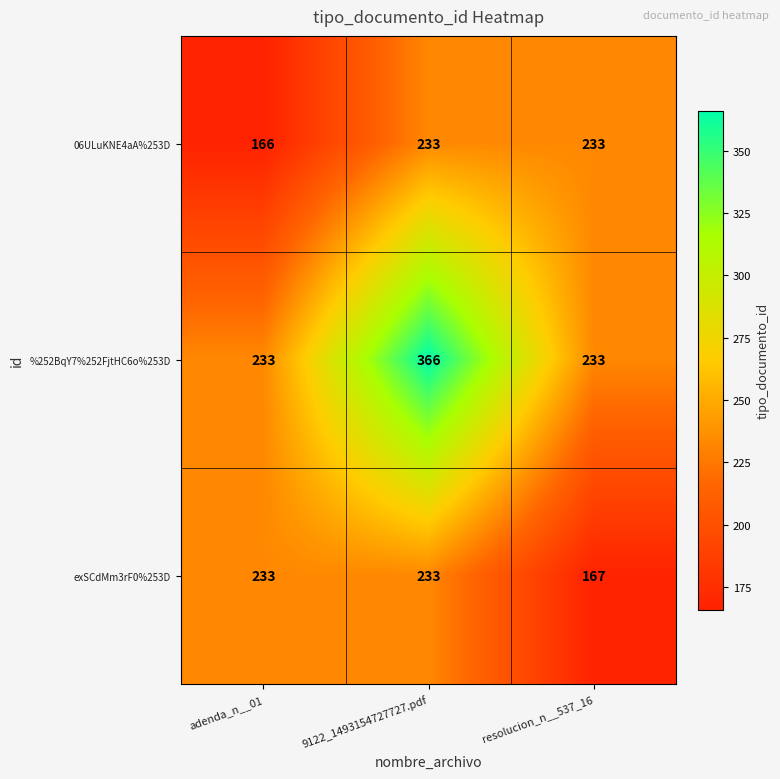

Which series has the largest total across all categories?

%252BqY7%252FjtHC6o%253D